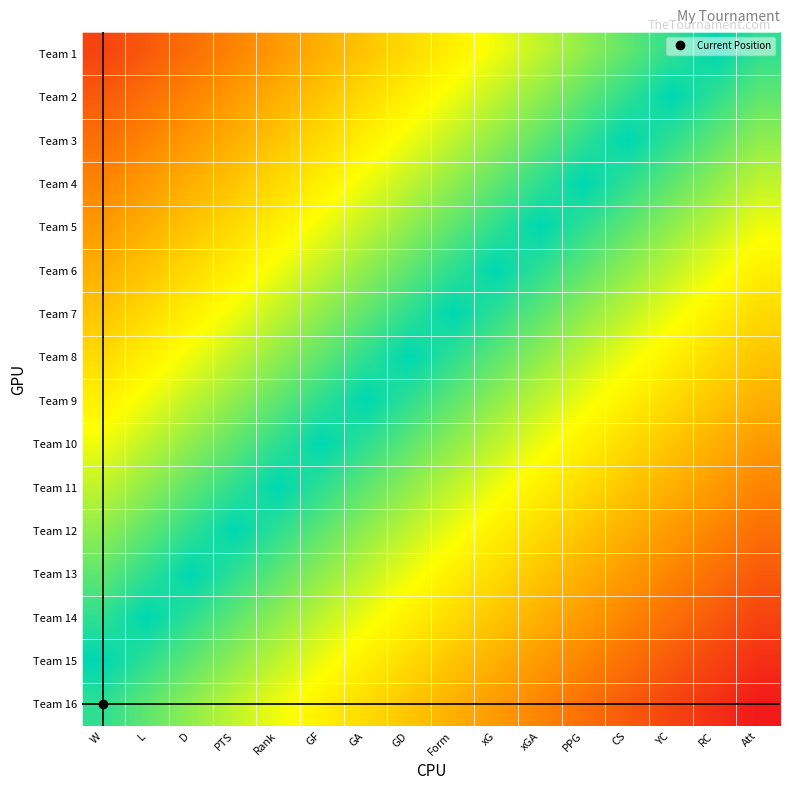

How many series are shown in this chart?

16